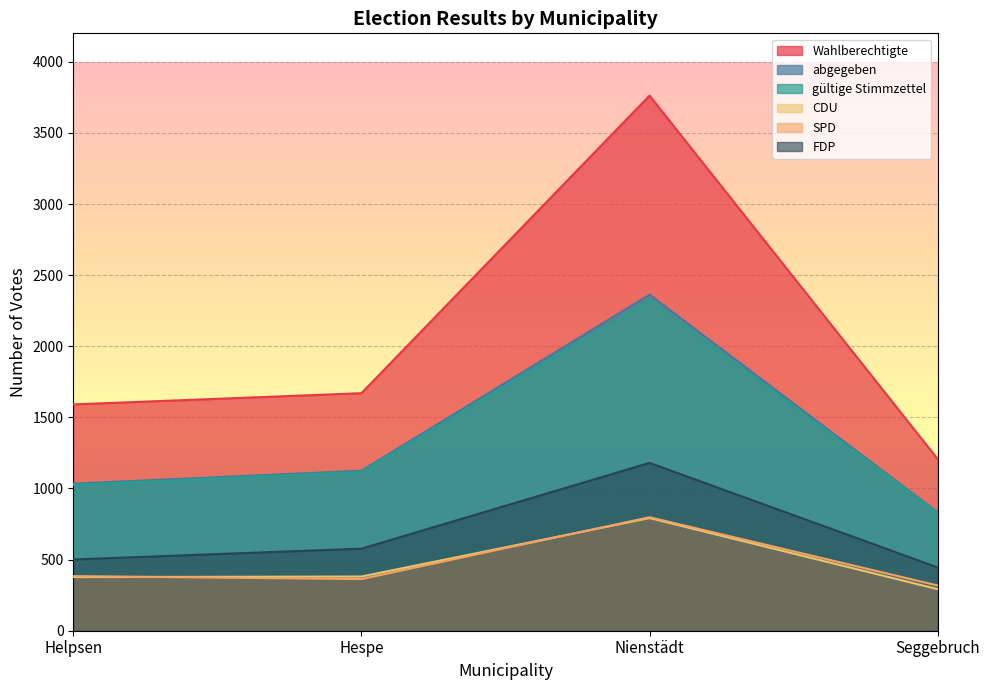

What are all the series names shown in the legend?

Wahlberechtigte, abgegeben, gültige Stimmzettel, CDU, SPD, FDP